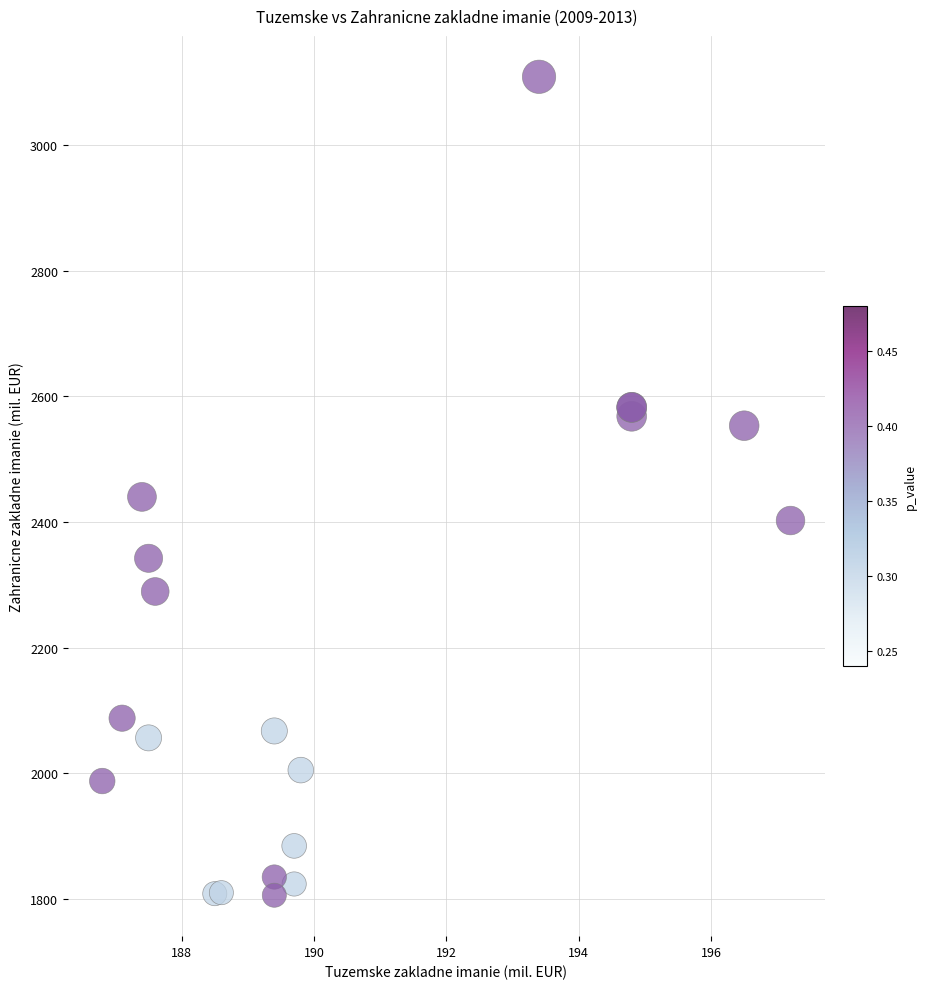

What Y value in the scatter plot is closest to 2457?

2439.9